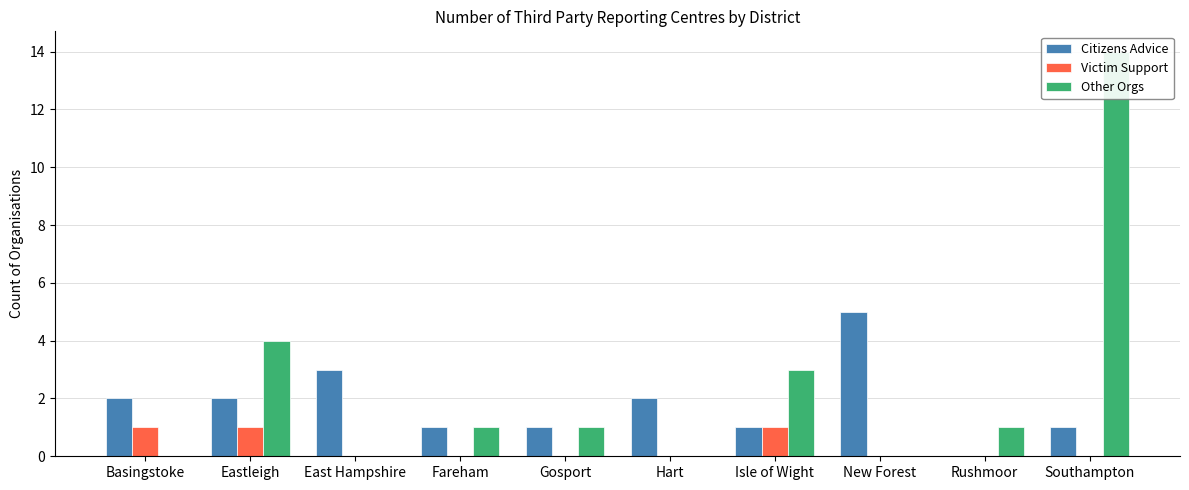

Is the value of Other Orgs at Southampton greater than the value of Citizens Advice at Rushmoor?

Yes